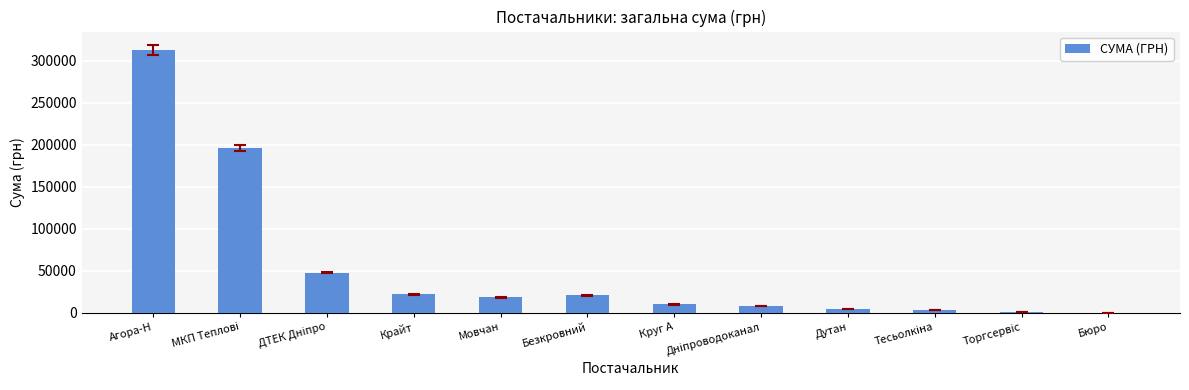

What is the sum of all values?

644690.0